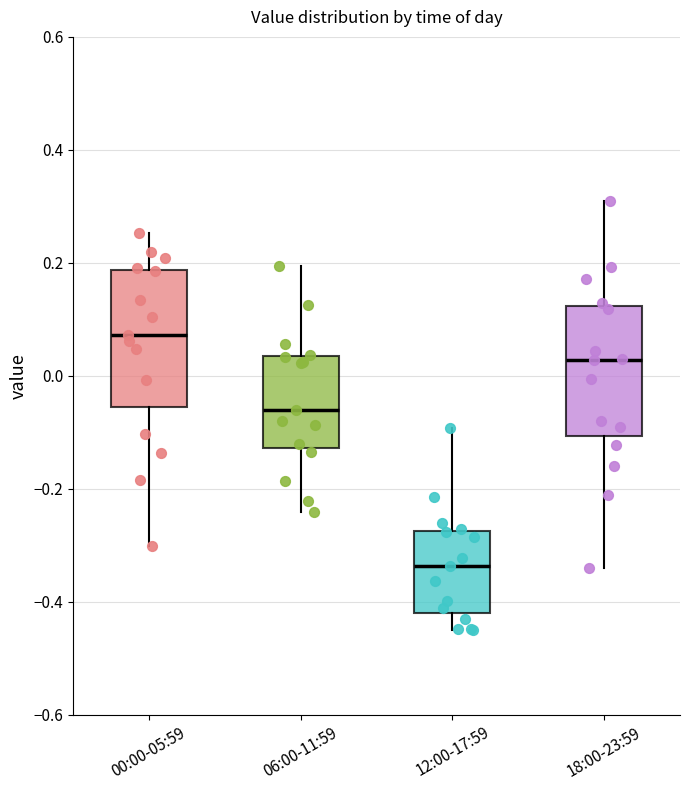

Reading left to right, transcribe this box plot: for each box, give where its median line is, the range the box spans, and where its two whiskers end, as read against the y-axis. The values are not printed on the chart, so give them approximately, as read against the axis.

00:00-05:59: median 0.08, box -0.06 to 0.18, whiskers -0.30 to 0.26
06:00-11:59: median -0.06, box -0.12 to 0.04, whiskers -0.24 to 0.20
12:00-17:59: median -0.34, box -0.42 to -0.28, whiskers -0.46 to -0.10
18:00-23:59: median 0.02, box -0.10 to 0.12, whiskers -0.34 to 0.30